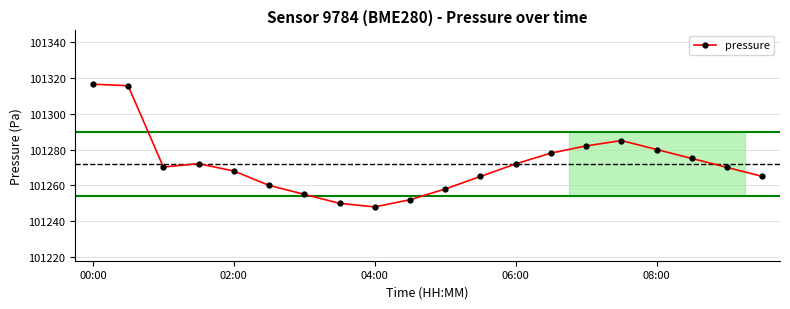

What is the minimum value shown in the chart?

101248.0